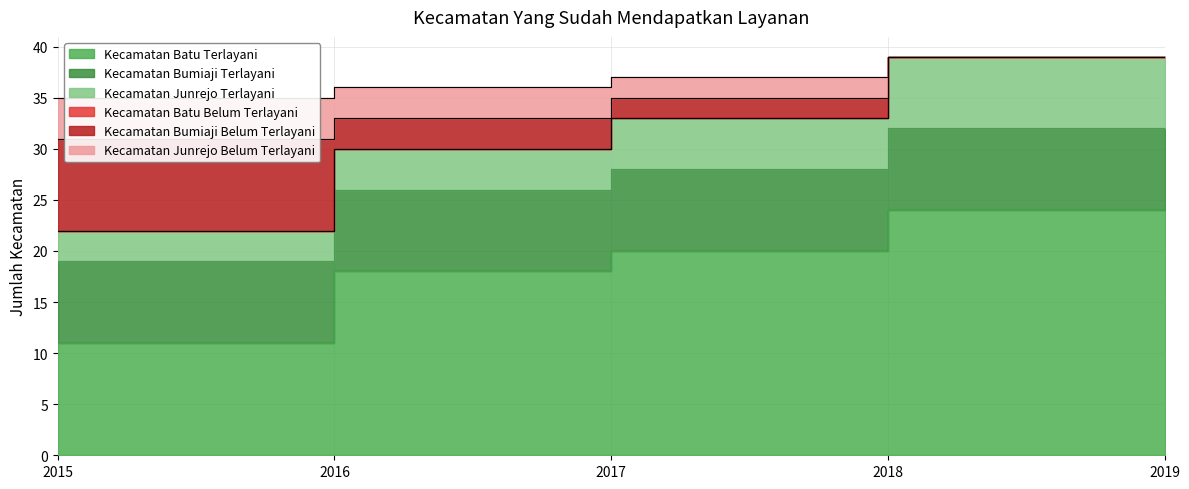

Does the chart have visible grid lines?

Yes